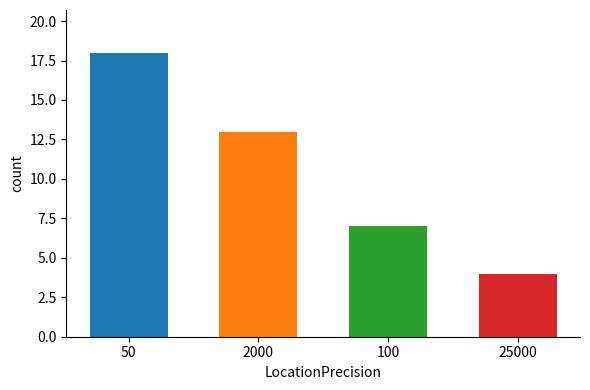

How many data points are above 13?

1